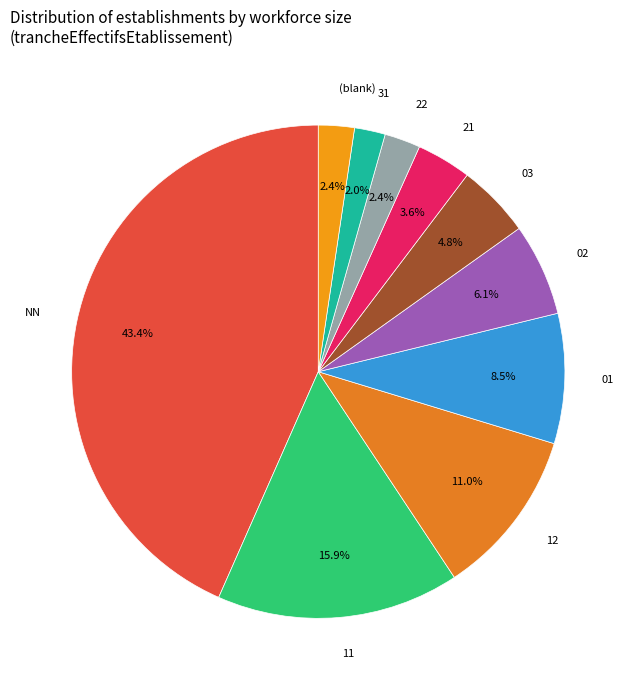

Is there any slice that represents more than half of the pie?

No